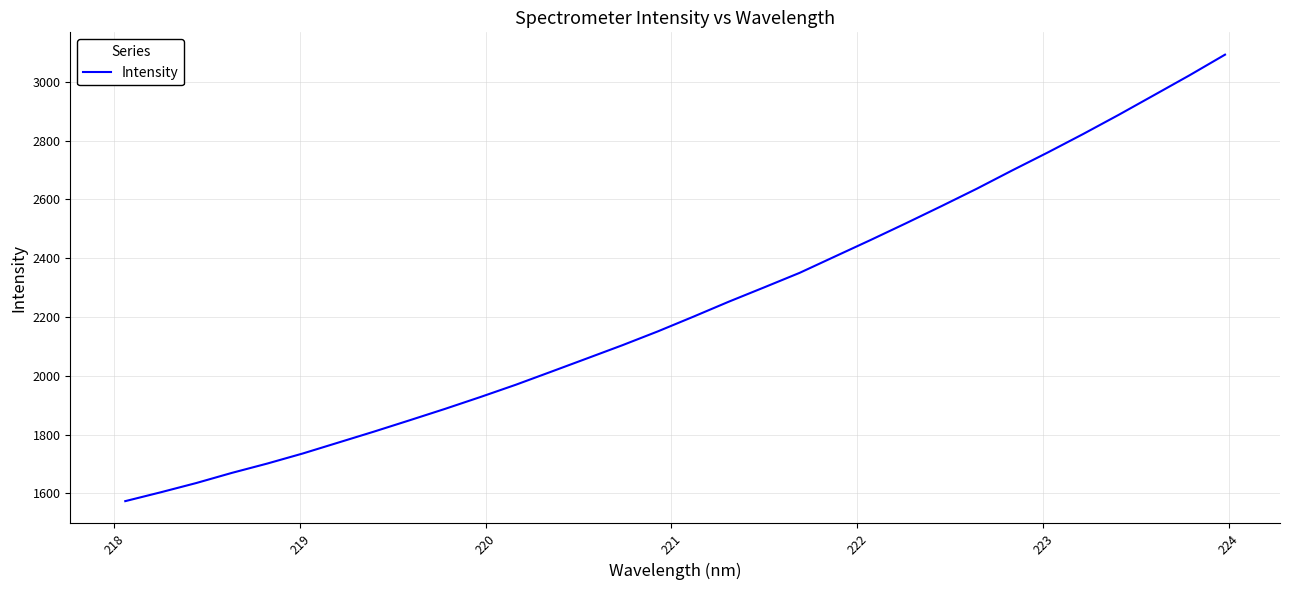

How many lines are shown in the chart?

1